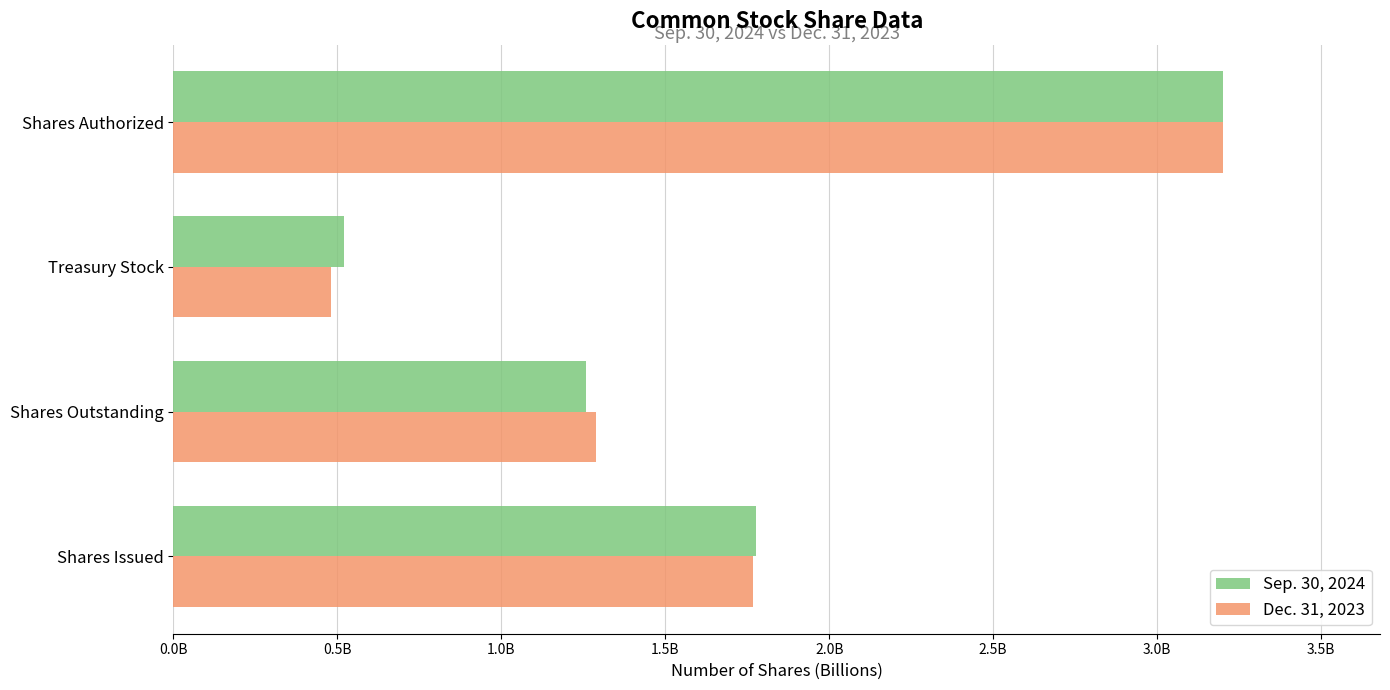

What are all the series names shown in the legend?

Sep. 30, 2024, Dec. 31, 2023